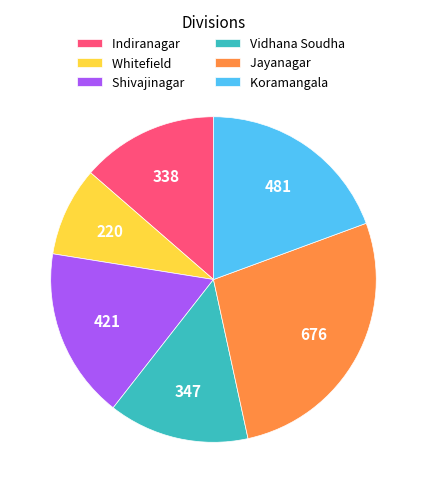

Combined, do Jayanagar and Koramangala account for over 50%?

No